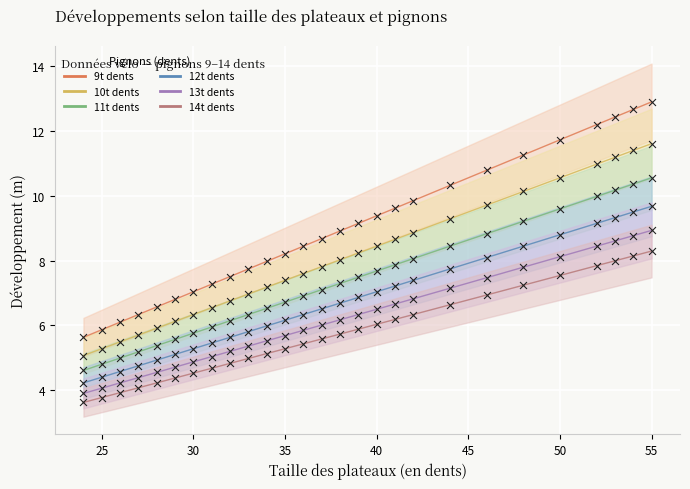

Which series has the widest spread of Y values?

9t